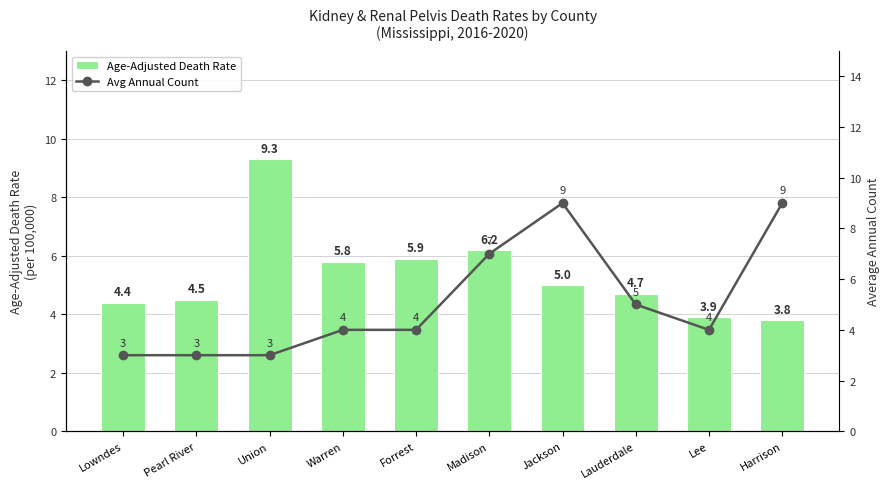

At which label does Avg Annual Count reach its minimum?

Lowndes